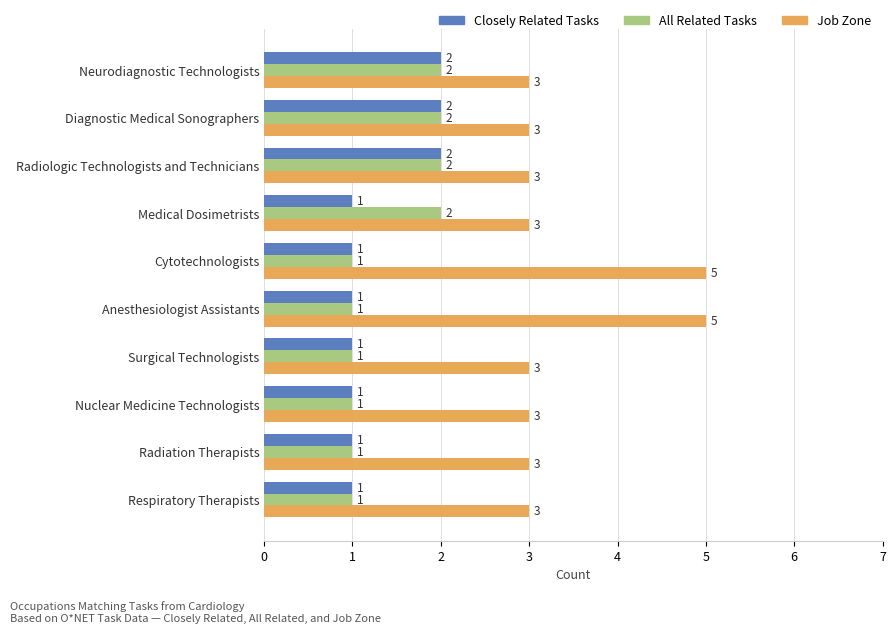

What is the maximum value shown in the chart?

5